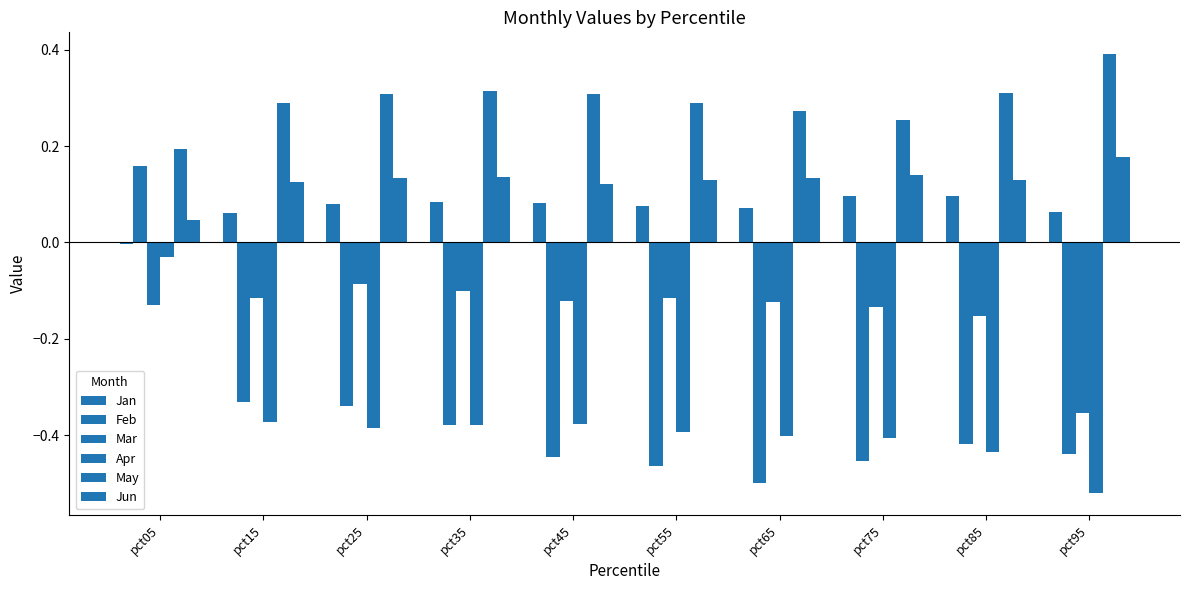

Which series changed the most between pct15 and pct65?

Feb